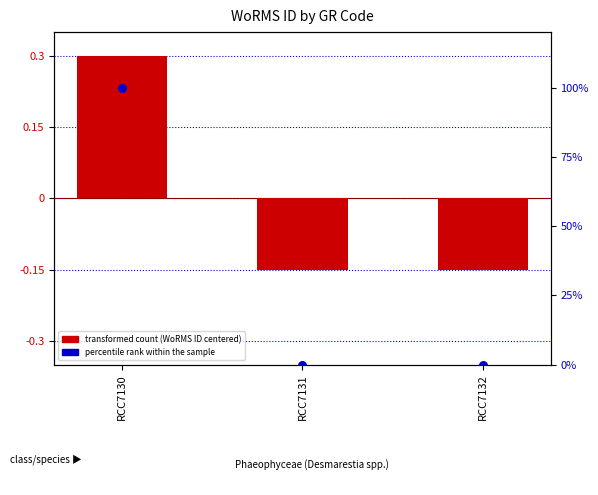

At which category is the sum across all series the highest?

RCC7130